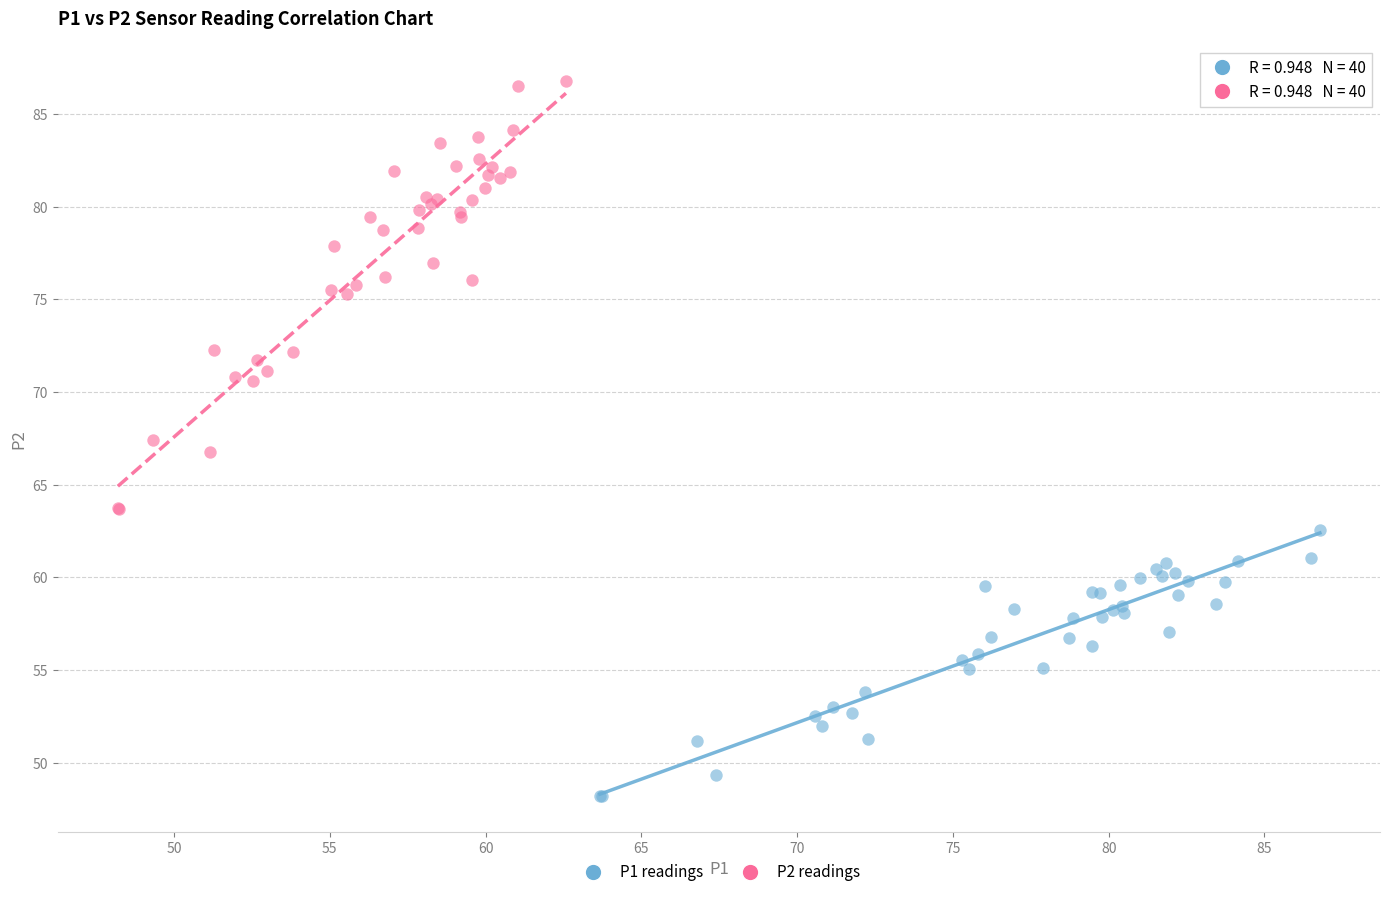

Which series has the widest spread of Y values?

P2 readings